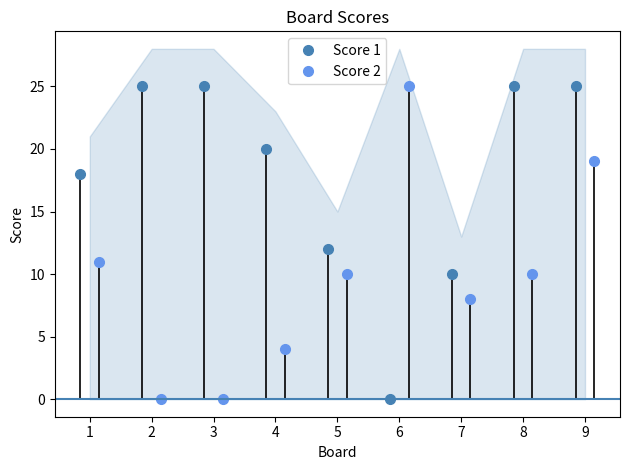

True or false: Score 2 has more than 2 points higher than both neighbors.

False